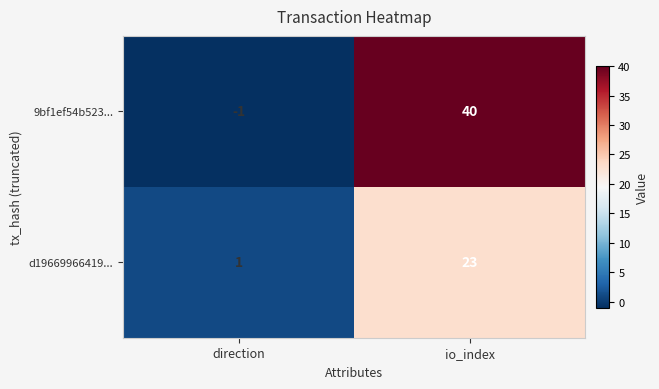

Which series has the largest total across all categories?

9bf1ef54b523...